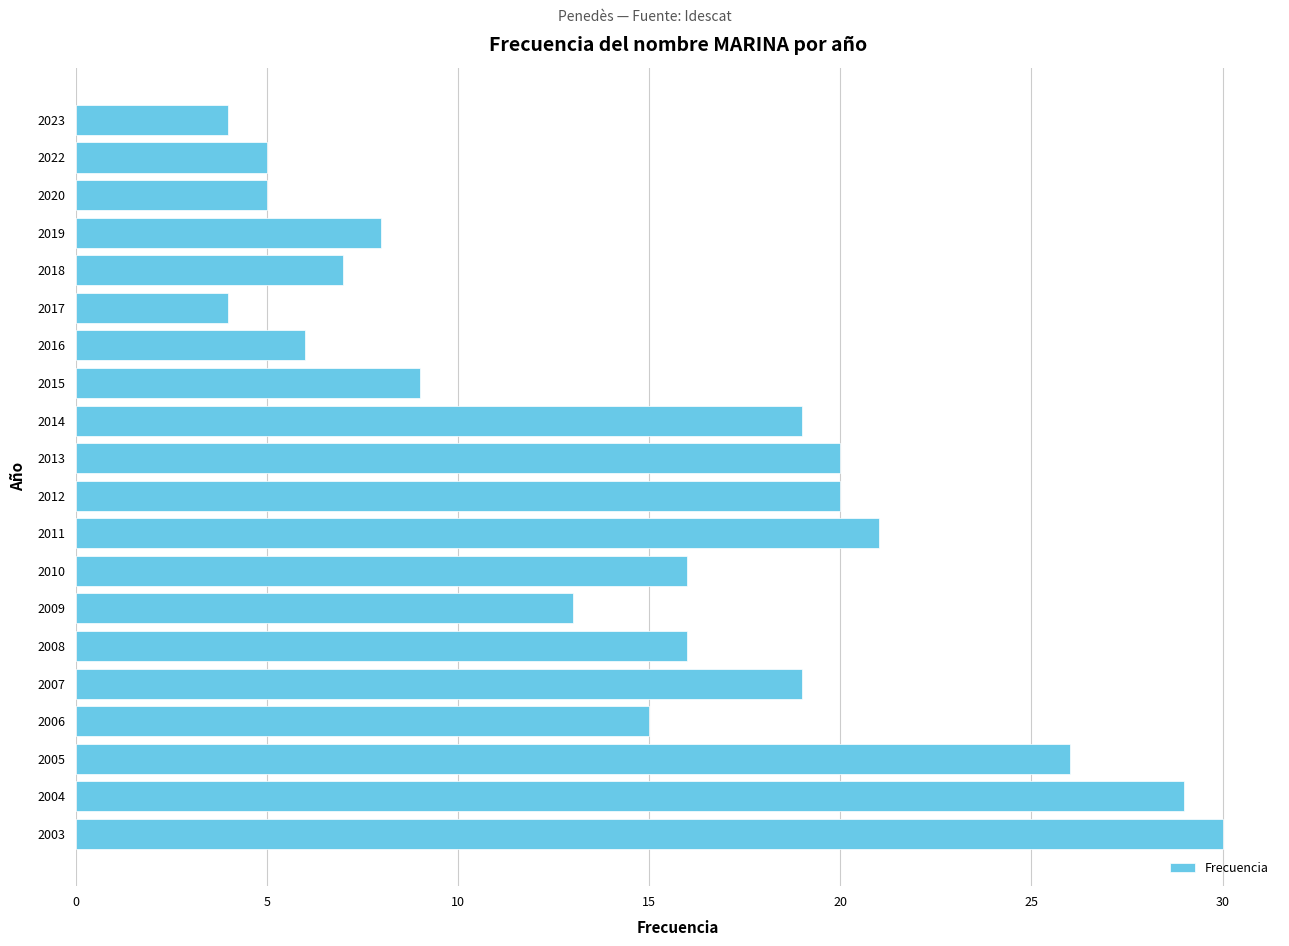

What is the value of the 11th bar from the top?

20